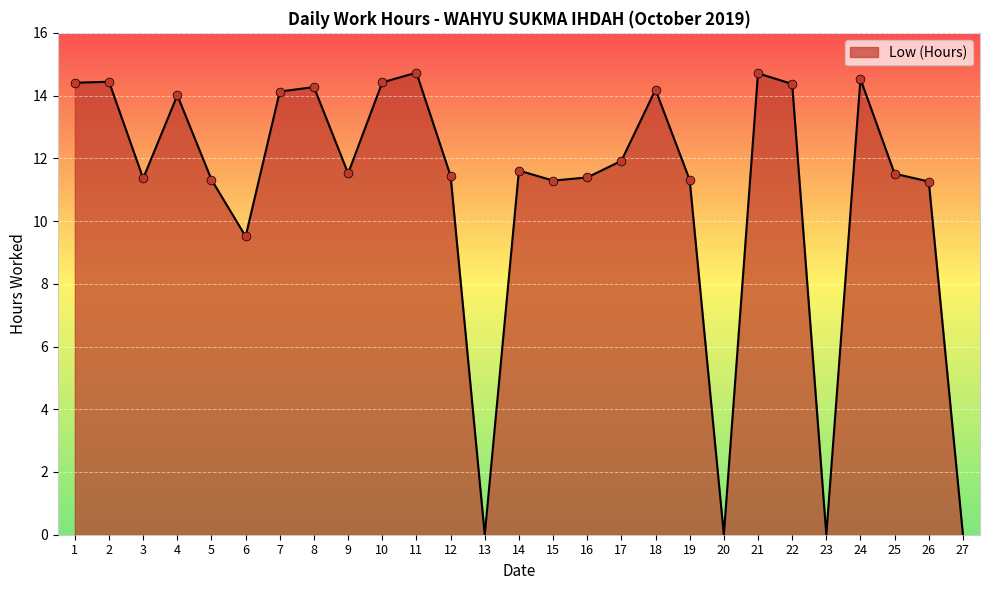

What is the ratio of the value at 11 to the value at 19?

1.3